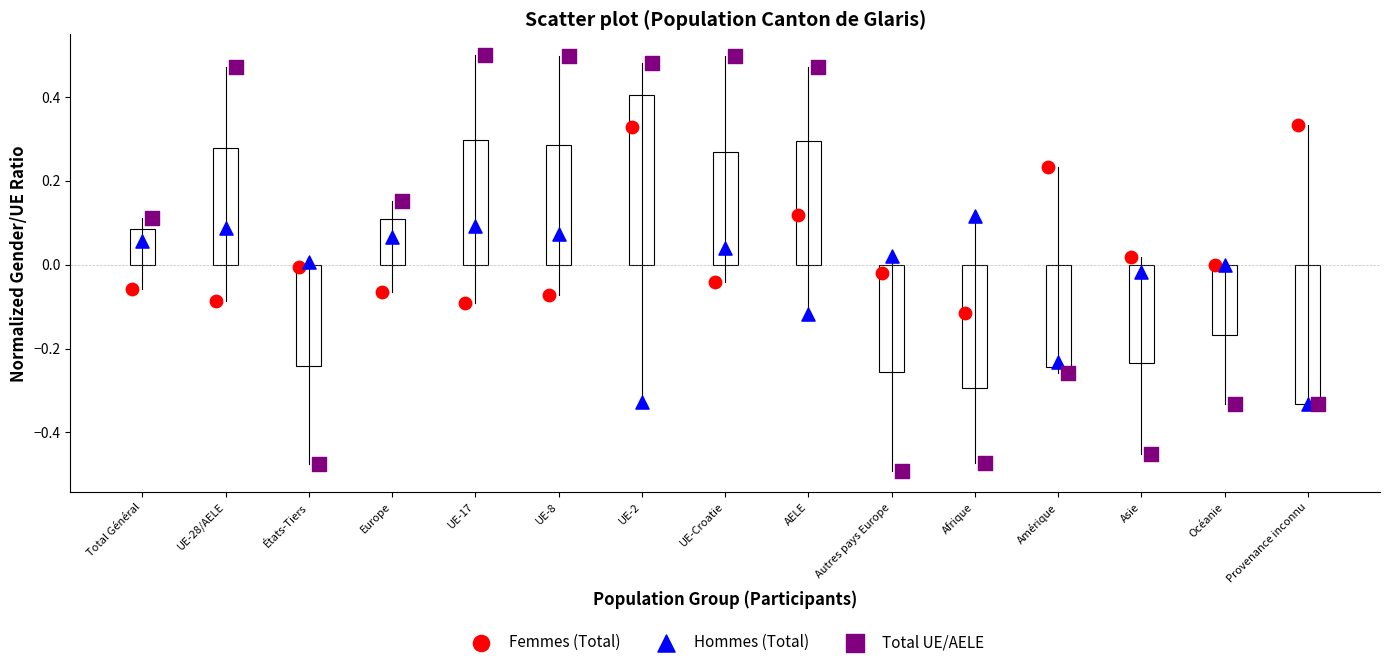

Which series contains the highest Y value?

Total UE/AELE